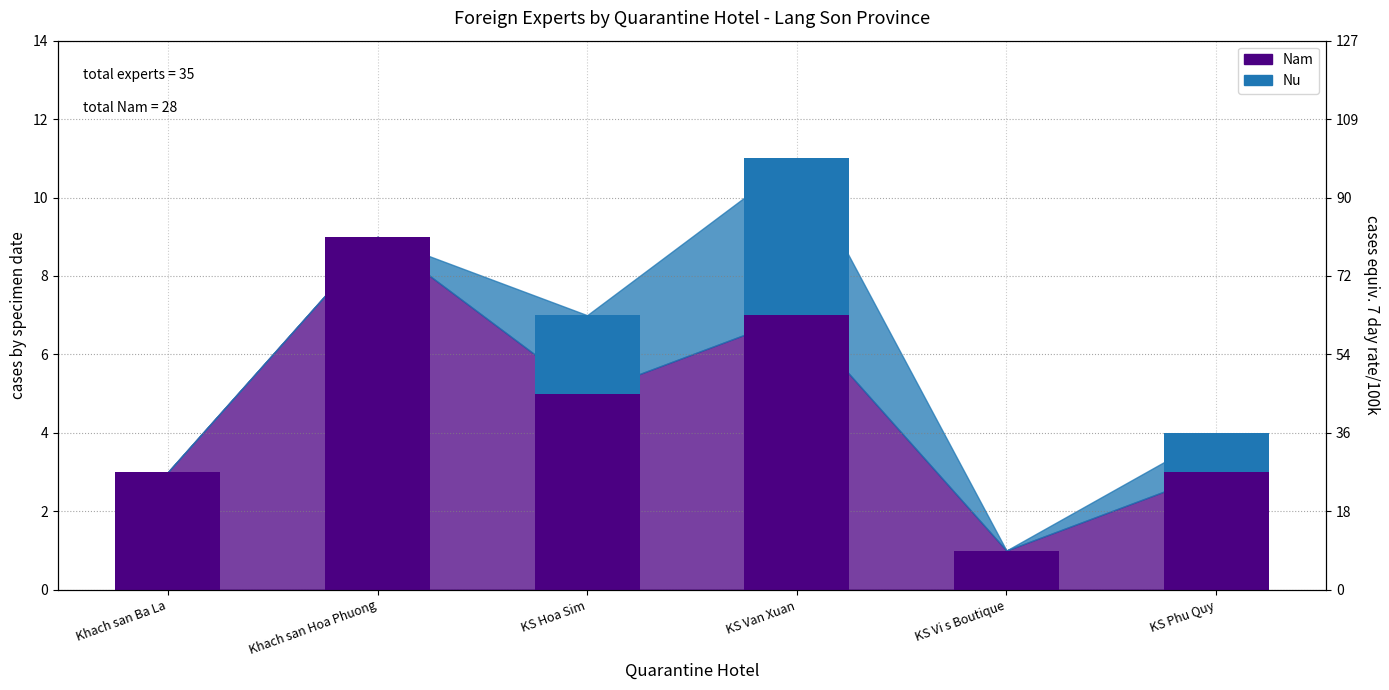

At KS Hoa Sim, list the series in order from smallest to largest.

Nu, Nam